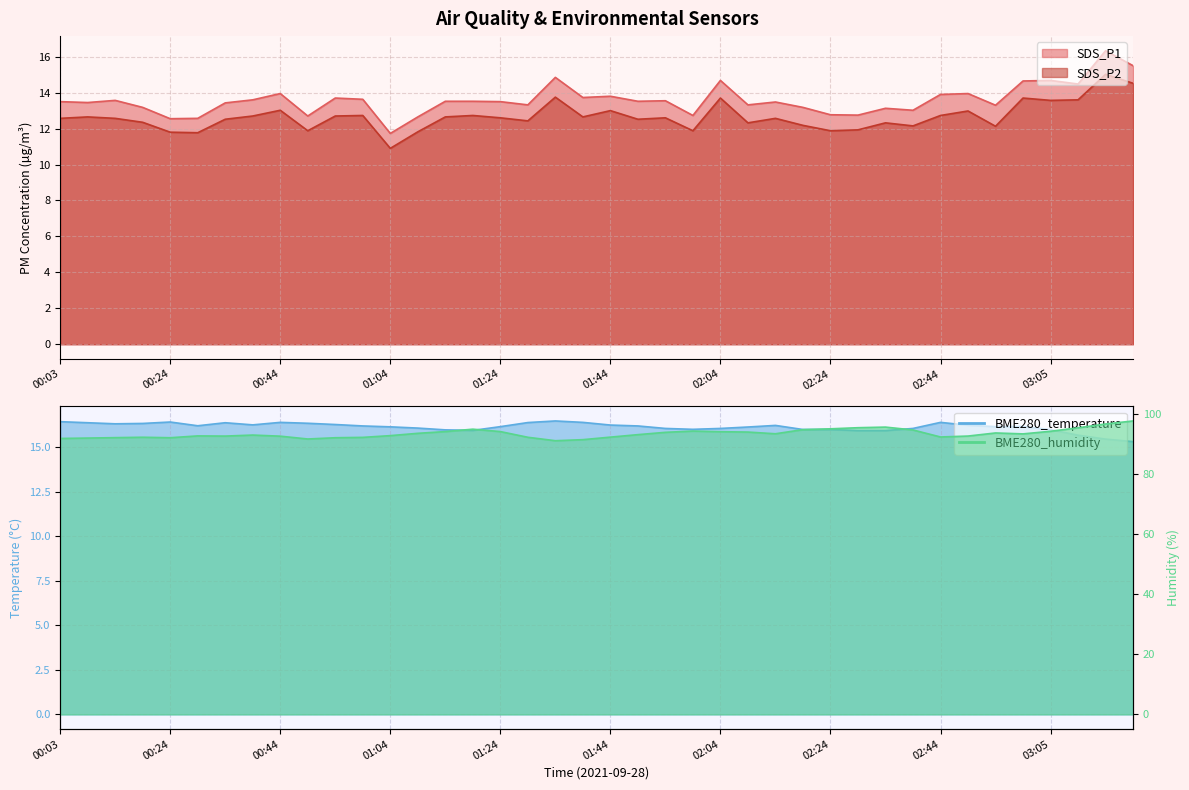

Which has a higher value, 01:49 or 00:29?

01:49